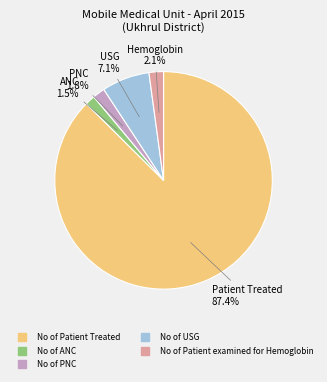

What is the ratio of the value at No of Patient examined for Hemoglobin to the value at No of USG?

0.3